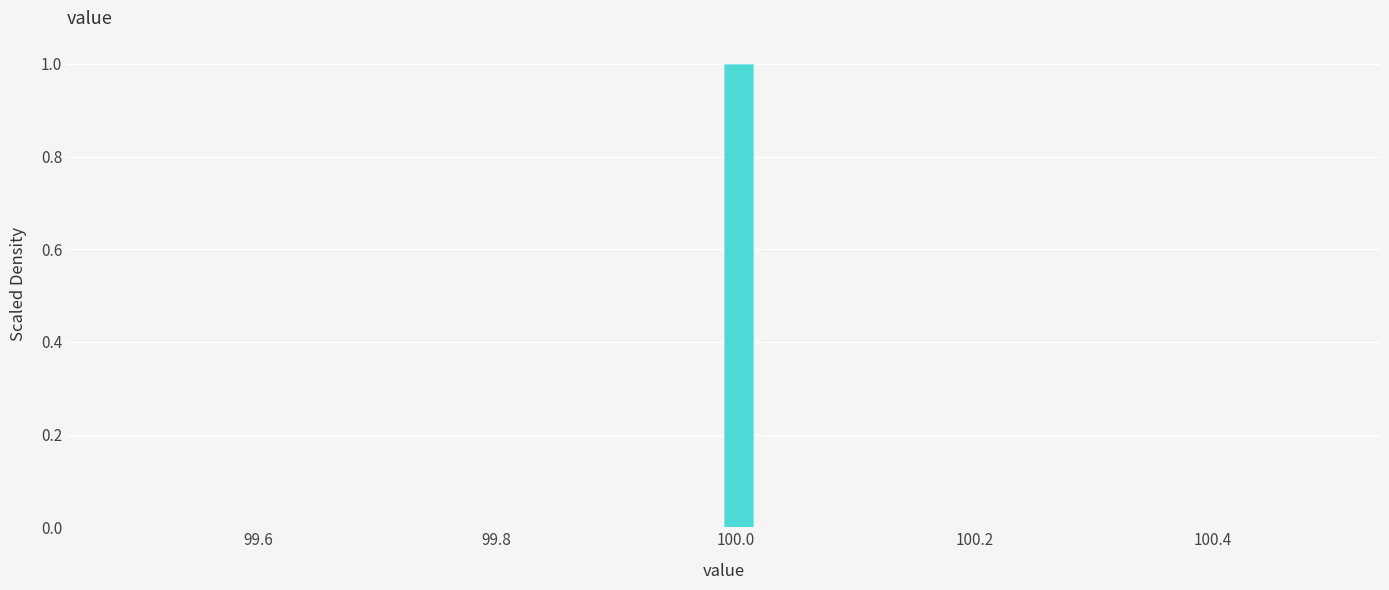

Around what value on the x-axis is the tallest bar? Give the approximate position of its centre, as read against the axis.

100.00